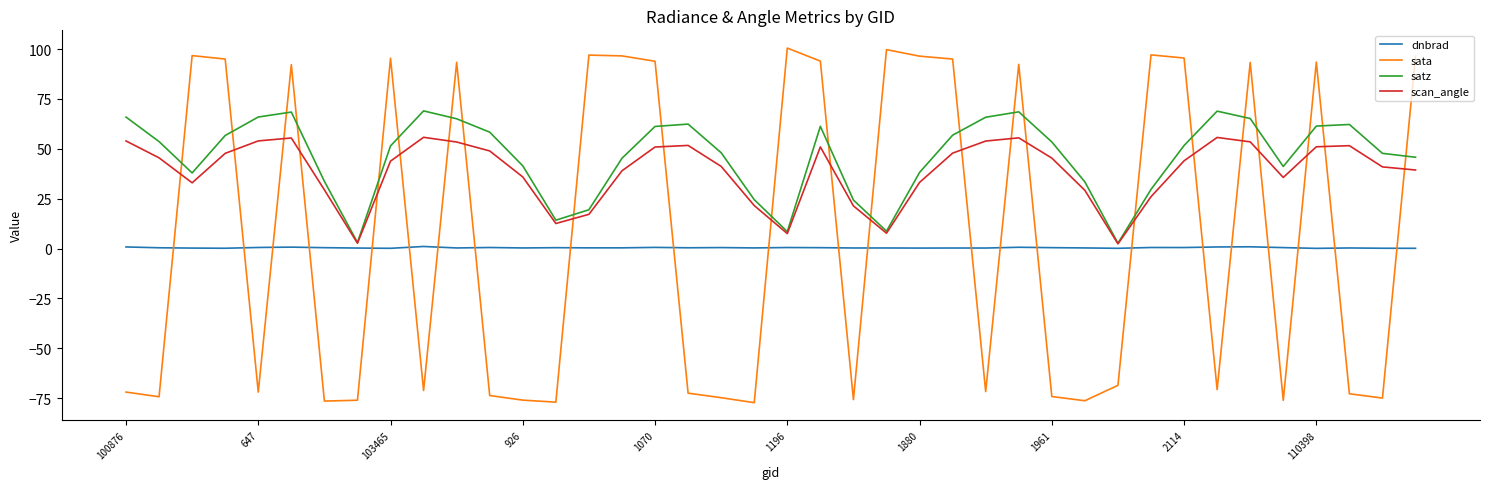

Rank the series by their maximum value, from lowest to highest.

dnbrad, scan_angle, satz, sata